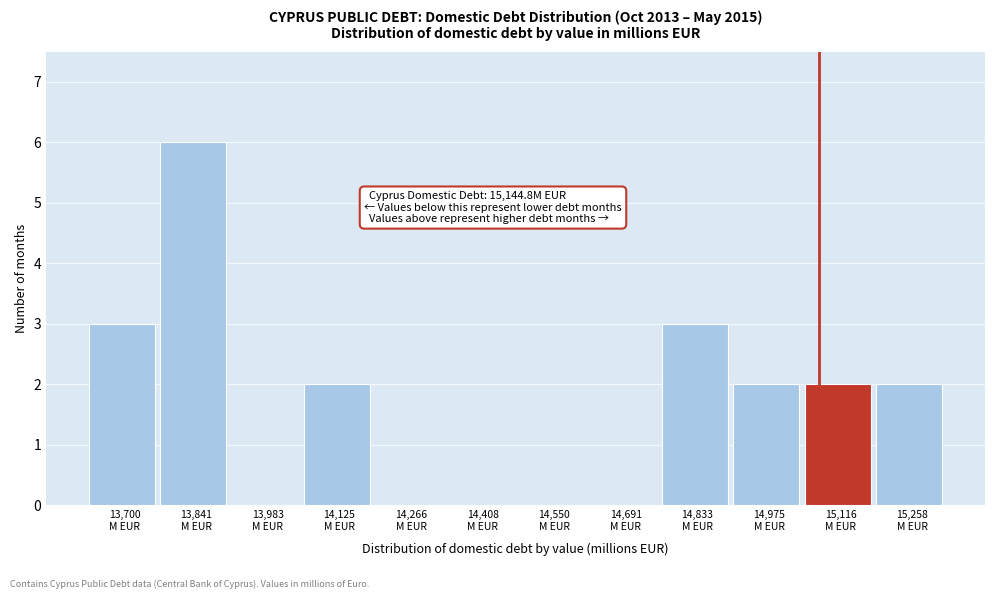

What is the sum of all values?

20